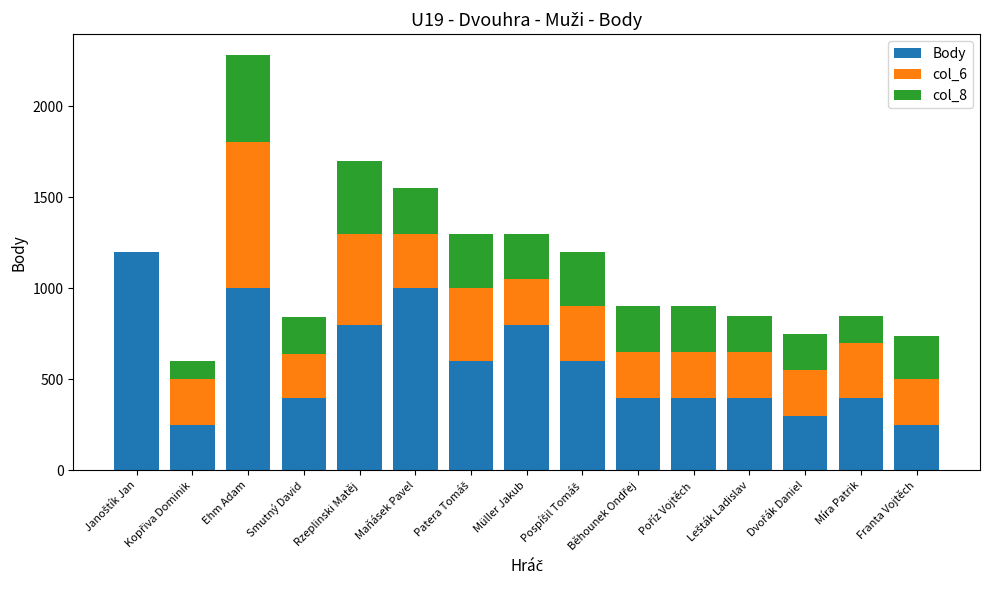

Are the bars horizontal?

No